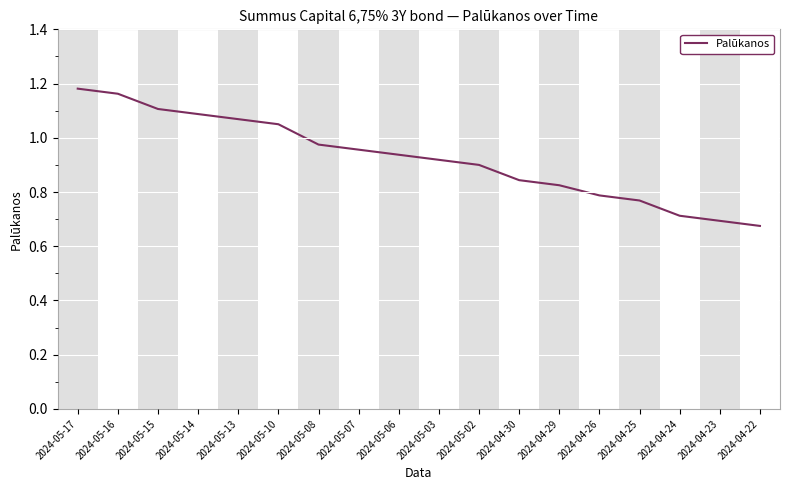

List the labels in order of value, smallest first.

2024-04-22, 2024-04-23, 2024-04-24, 2024-04-25, 2024-04-26, 2024-04-29, 2024-04-30, 2024-05-02, 2024-05-03, 2024-05-06, 2024-05-07, 2024-05-08, 2024-05-10, 2024-05-13, 2024-05-14, 2024-05-15, 2024-05-16, 2024-05-17